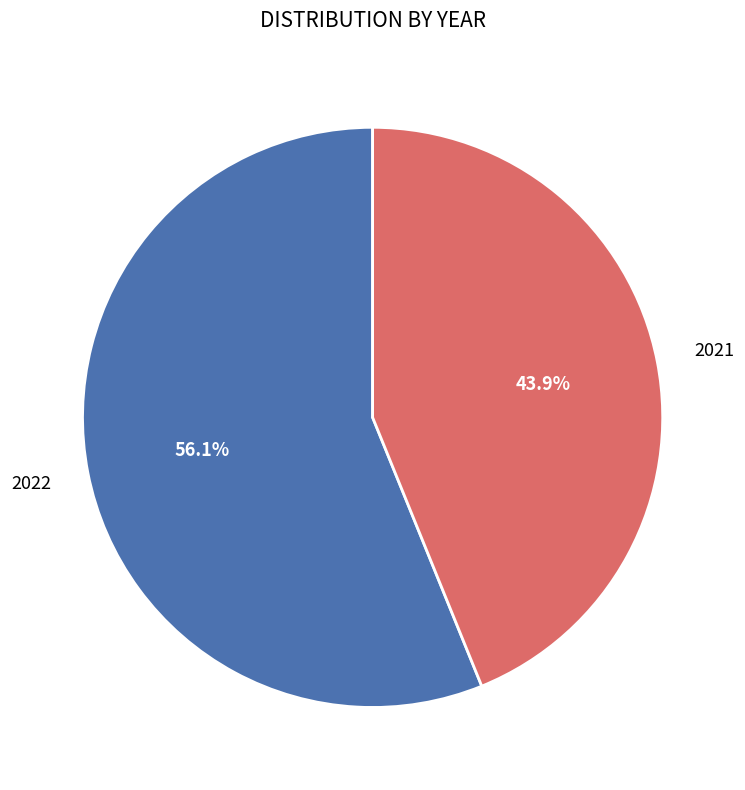

Does any single category account for the majority?

Yes